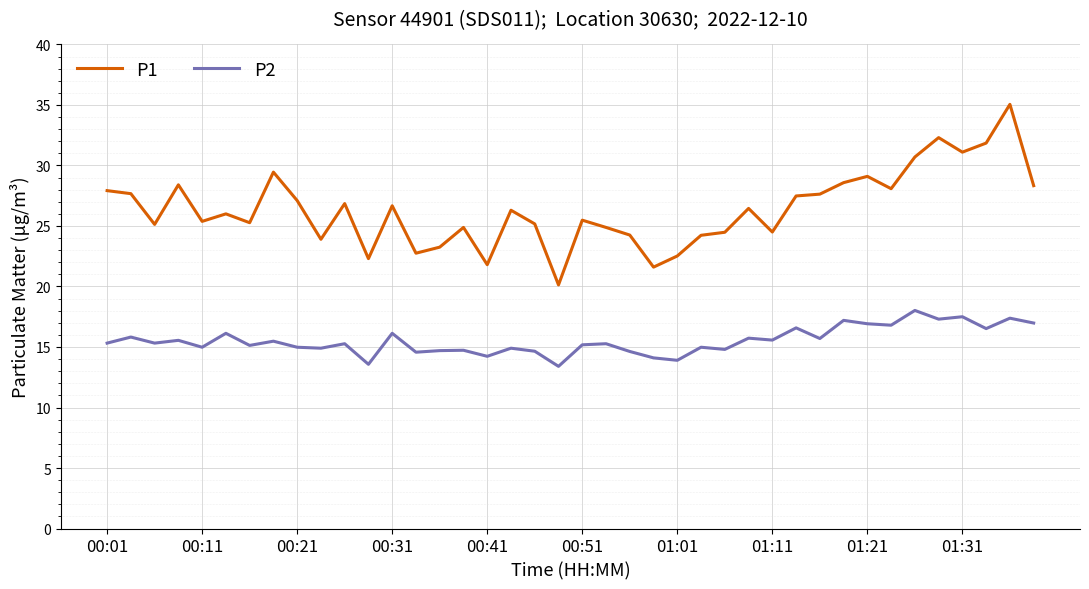

Does the chart have visible grid lines?

Yes